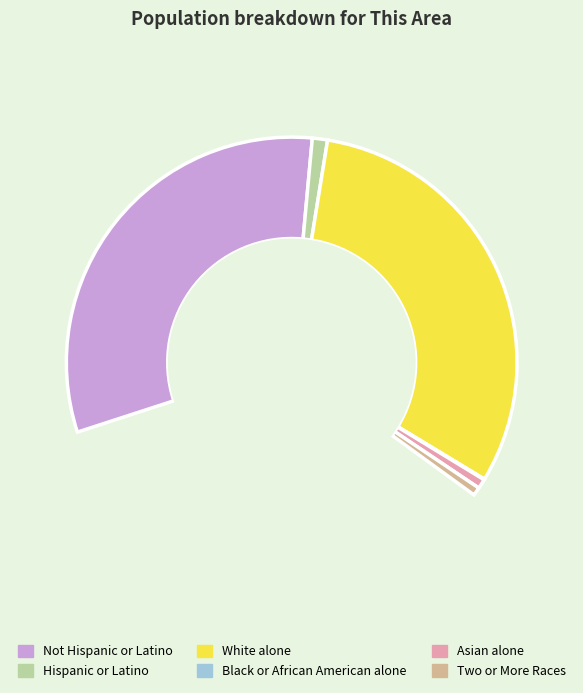

Combined, do Hispanic or Latino and Not Hispanic or Latino account for over 50%?

Yes